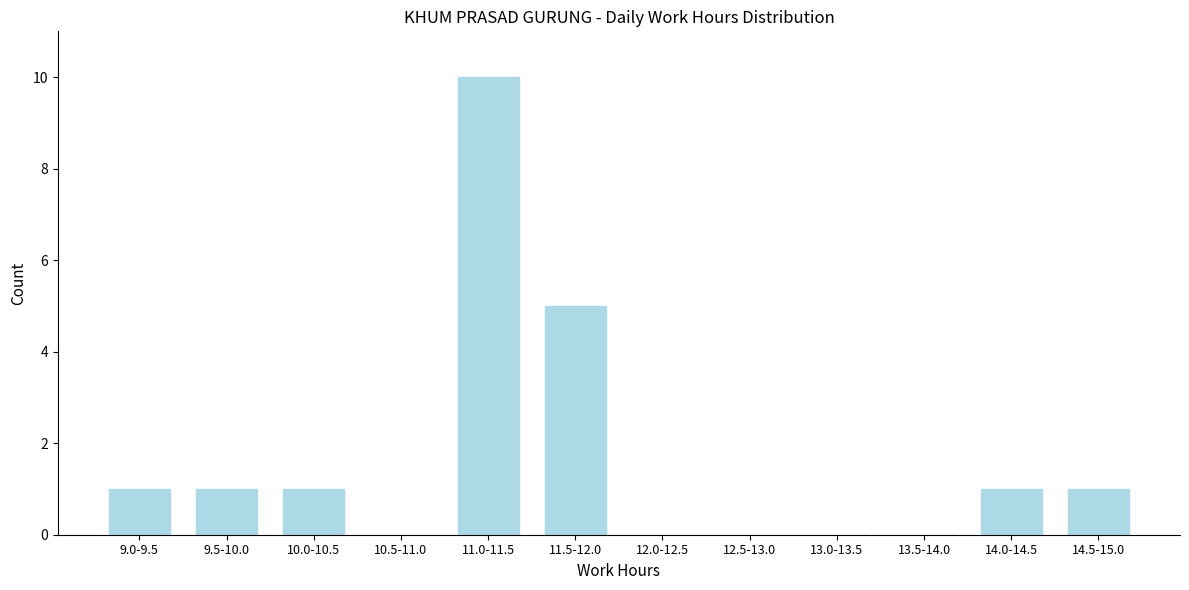

Reading left to right, extract all data points from this chart.

9.0-9.5=1	9.5-10.0=1	10.0-10.5=1	10.5-11.0=0	11.0-11.5=10	11.5-12.0=5	12.0-12.5=0	12.5-13.0=0	13.0-13.5=0	13.5-14.0=0	14.0-14.5=1	14.5-15.0=1